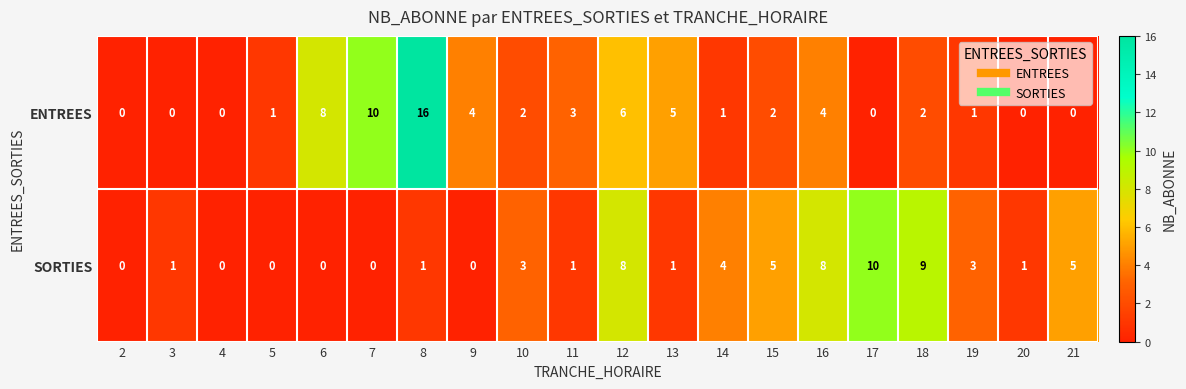

Which category has the highest value across all series?

8